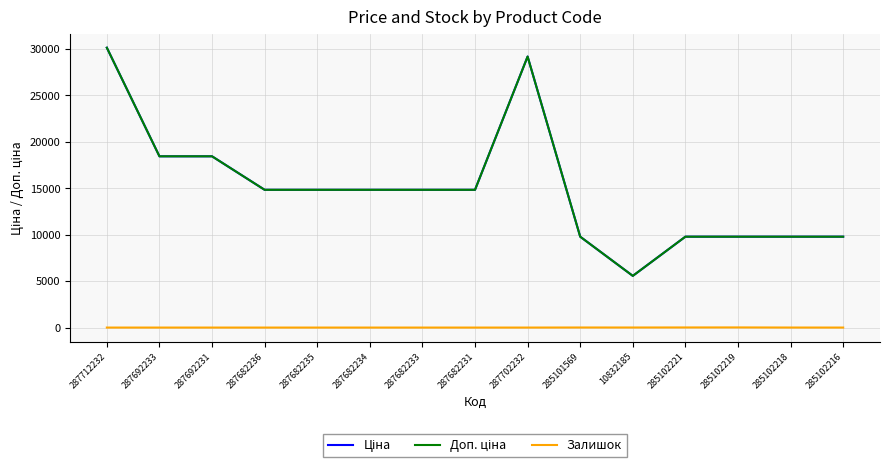

Reading left to right, extract all data points from this chart.

Ціна: 287712232=30102.8	287692233=18420.9	287692231=18420.9	287682236=14817.6	287682235=14817.6	287682234=14817.6	287682233=14817.6	287682231=14817.6	287702232=29152.3	285101569=9775.5	10832185=5560.3	285102221=9775.5	285102219=9775.5	285102218=9775.5	285102216=9775.5
Доп. ціна: 287712232=30102.8	287692233=18420.9	287692231=18420.9	287682236=14817.6	287682235=14817.6	287682234=14817.6	287682233=14817.6	287682231=14817.6	287702232=29152.3	285101569=9775.5	10832185=5560.3	285102221=9775.5	285102219=9775.5	285102218=9775.5	285102216=9775.5
Залишок: 287712232=0.0	287692233=0.0	287692231=0.0	287682236=0.0	287682235=0.0	287682234=0.0	287682233=0.0	287682231=0.0	287702232=0.0	285101569=7.0	10832185=6.0	285102221=11.0	285102219=14.0	285102218=3.0	285102216=0.0